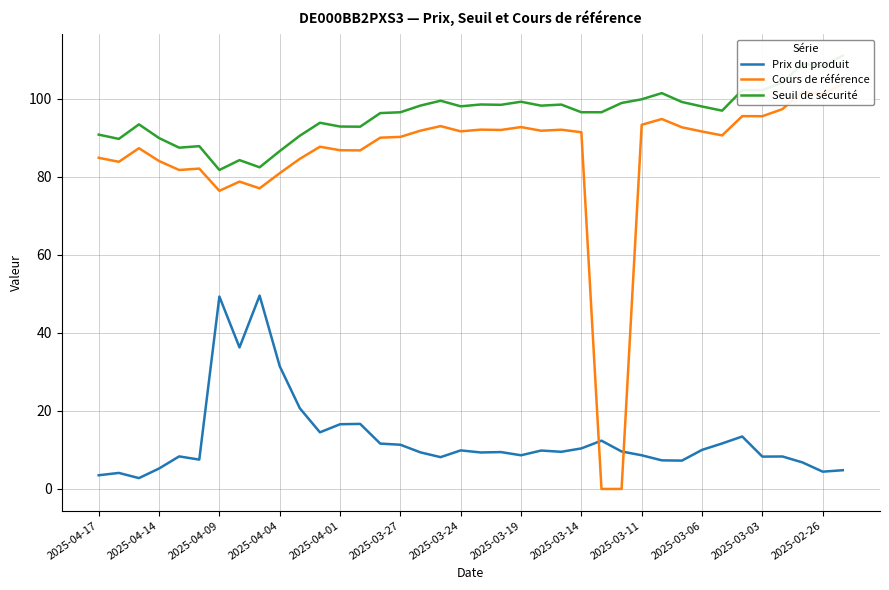

The Prix du produit series shows 4.2 at 2025-03-03. True or false?

False